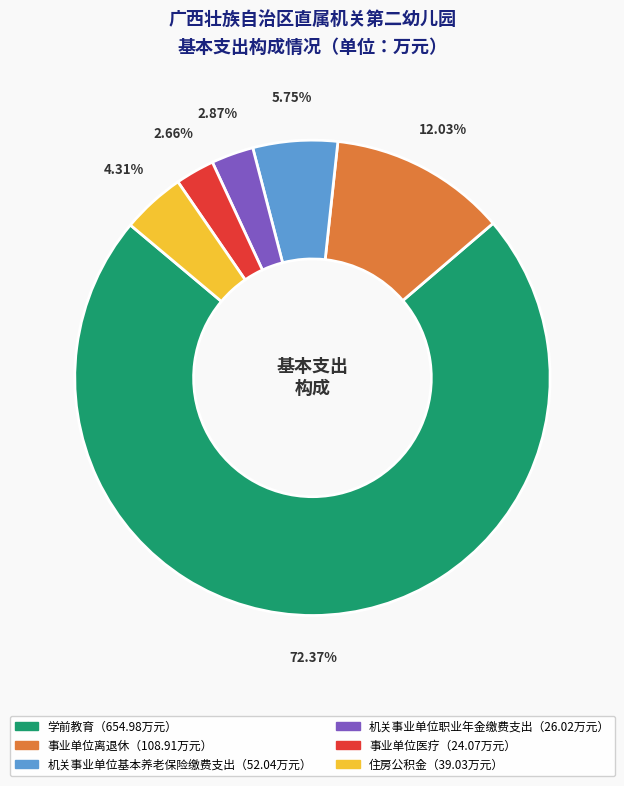

Does any single category account for the majority?

Yes